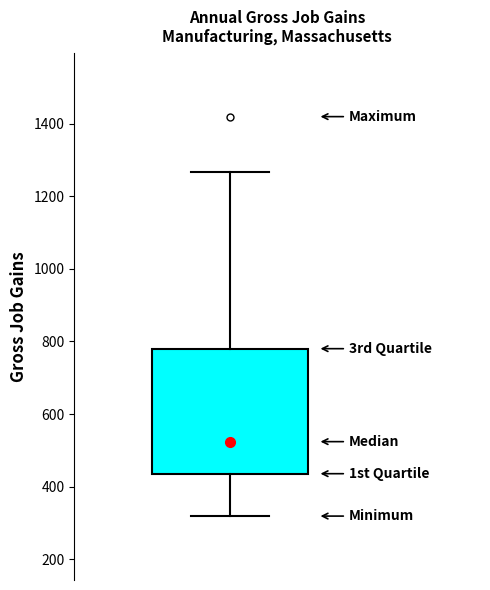

Transcribe this box plot: give where the median line is, the range the box spans, and where the two whiskers end, as read against the y-axis. The values are not printed on the chart, so give them approximately, as read against the axis.

median 520, box 440 to 780, whiskers 320 to 1260